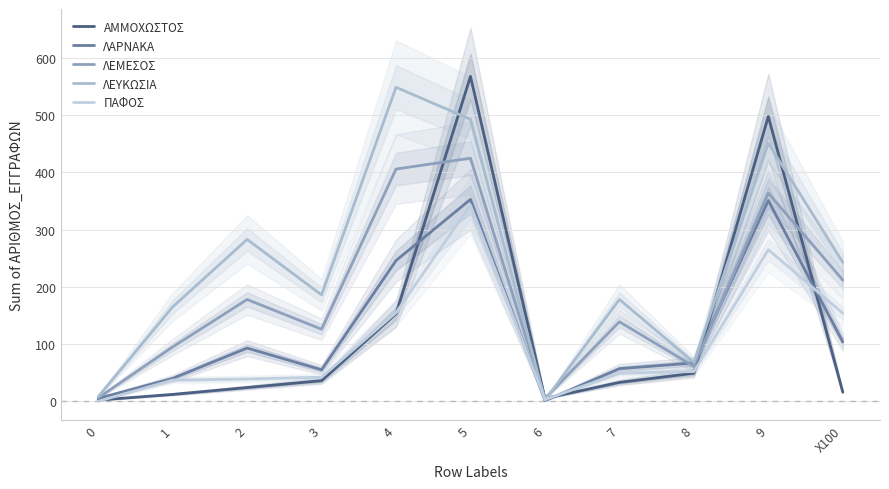

At how many categories does at least one series exceed 347?

3